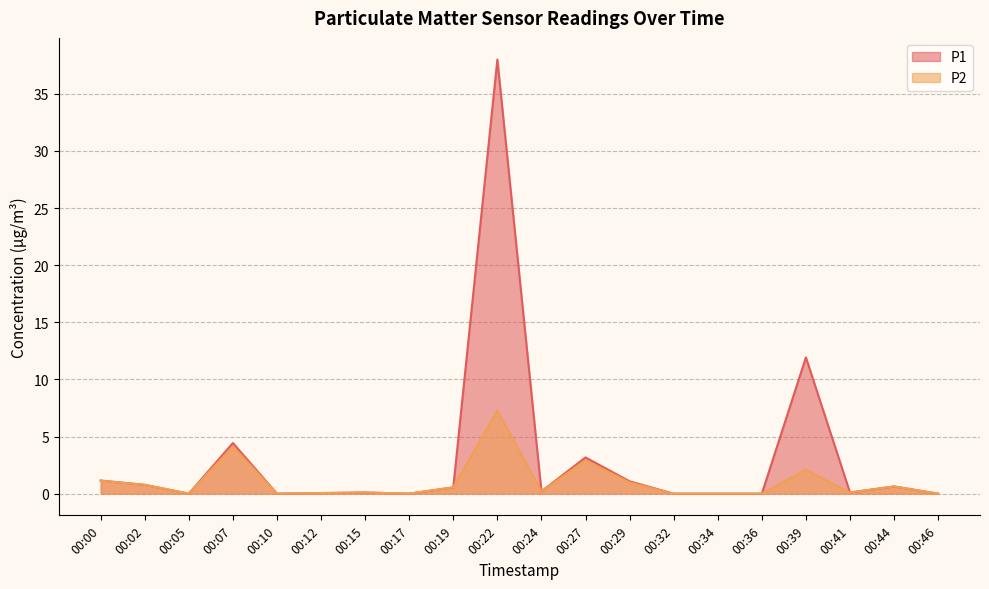

In P1, how many points are lower than both neighbors (excluding endpoints)?

5